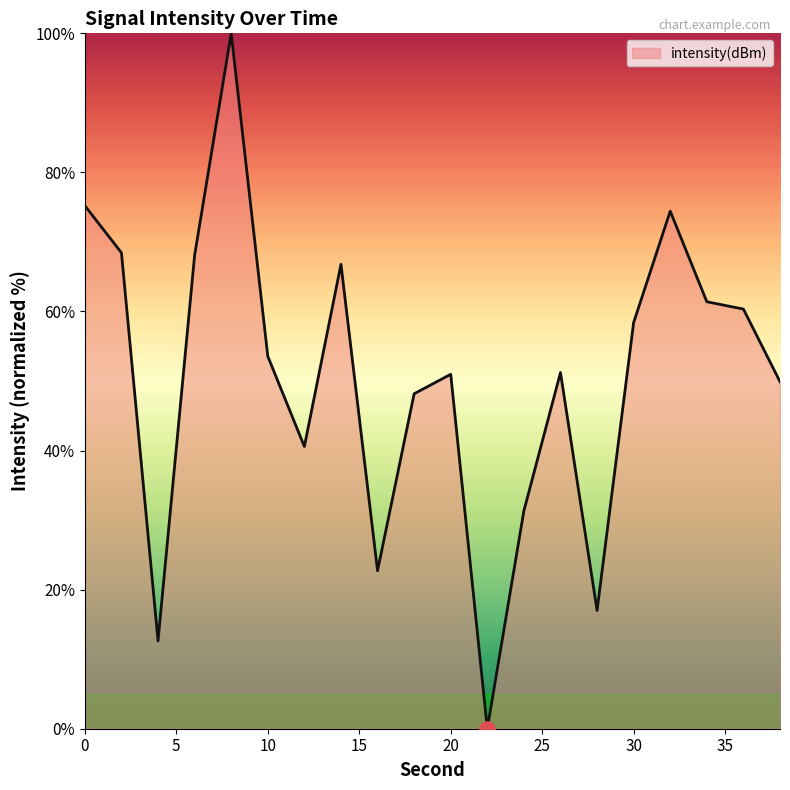

What is the difference between the maximum and minimum values?

100.0